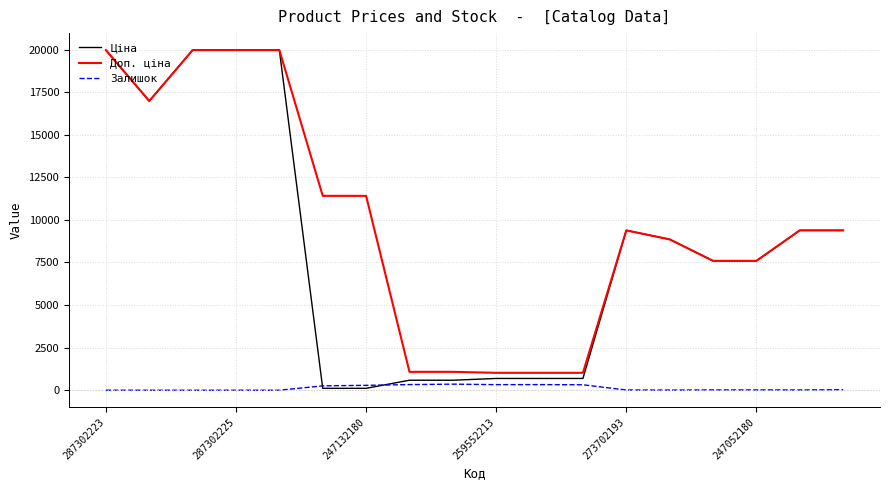

Is this an area chart (filled region under the line)?

No